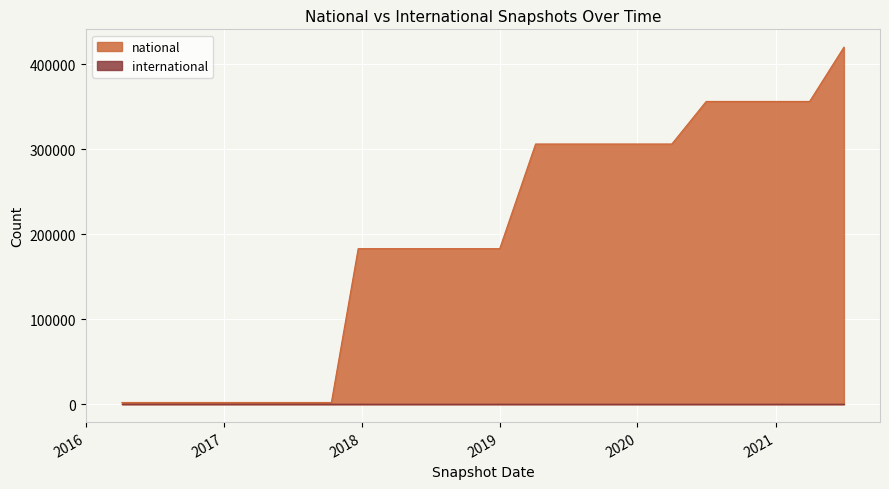

What is the approximate value at 2016-04-05, to the nearest 50?

2100